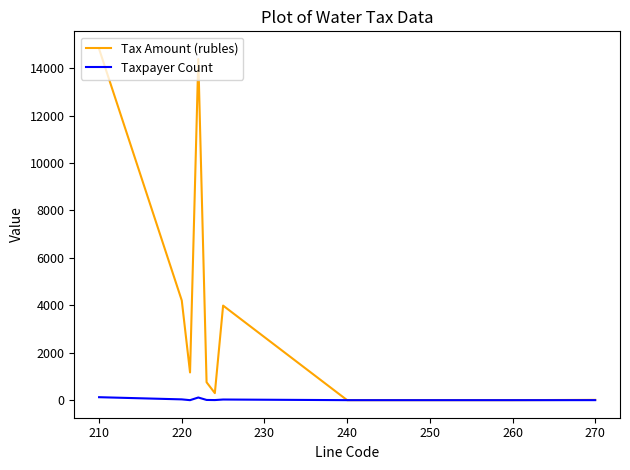

How many values in the Tax Amount (rubles) series are below 756?

5